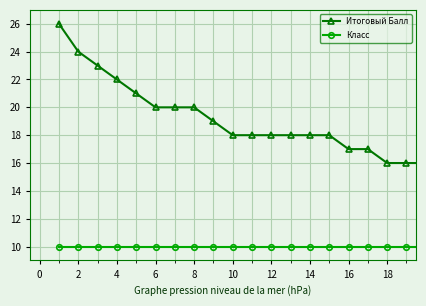

Count the number of categories in the chart.

20